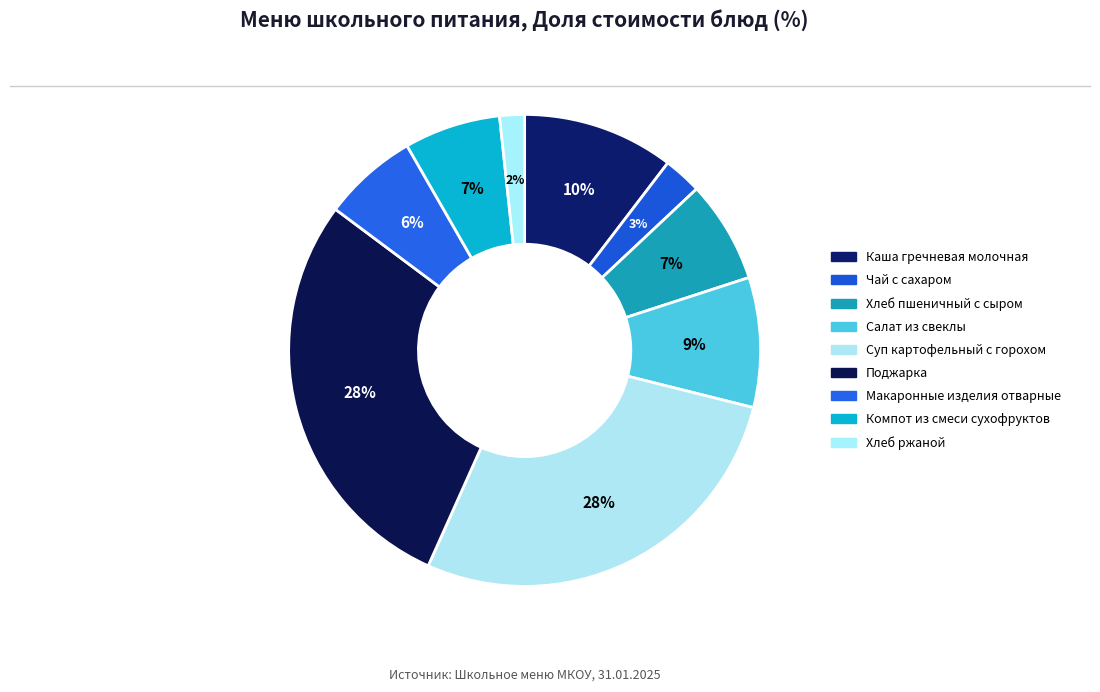

Is there any slice that represents more than half of the pie?

No